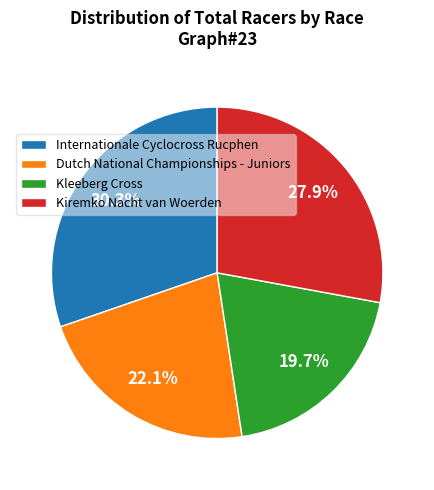

How many segments does this pie chart have?

4